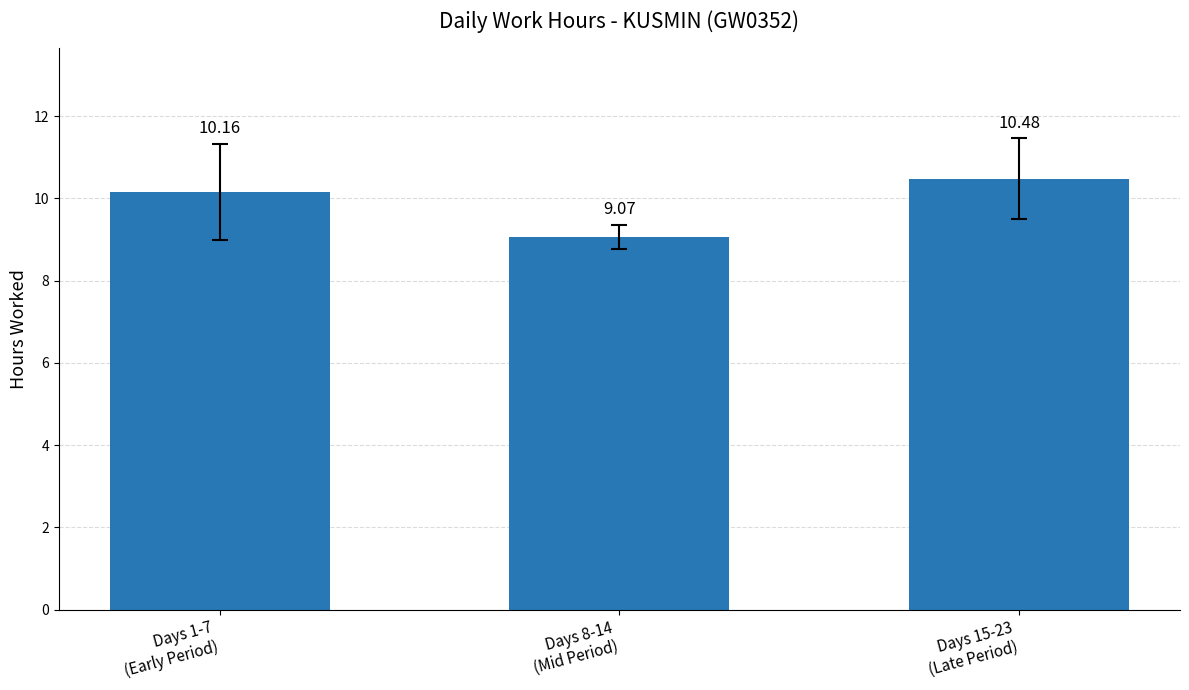

Reading right to left, transcribe all the data shown in this chart.

Days 15-23
(Late Period)=10.5	Days 8-14
(Mid Period)=9.1	Days 1-7
(Early Period)=10.2